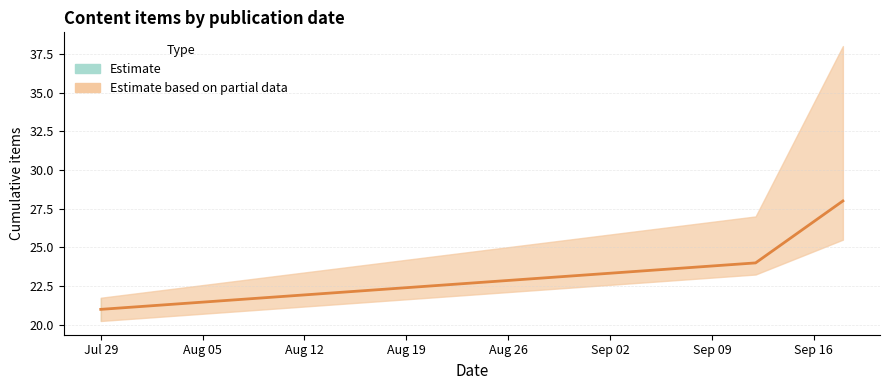

True or false: there are more than 2 points higher than both neighbors.

False